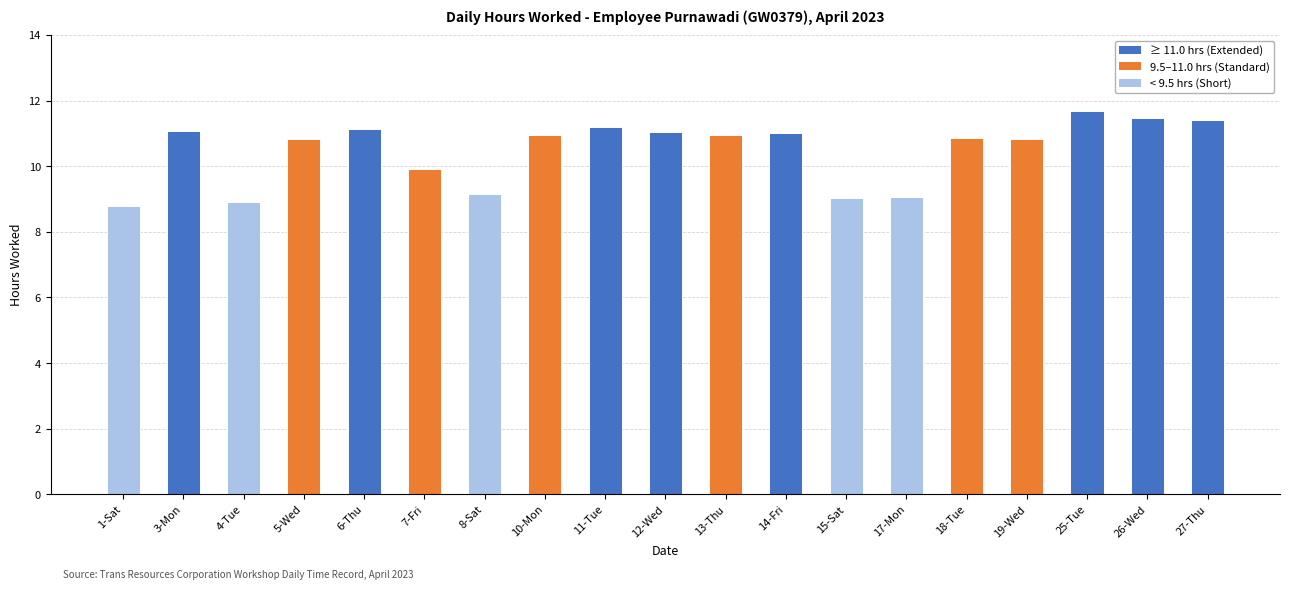

True or false: the data shows 20.8 at 25-Tue.

False